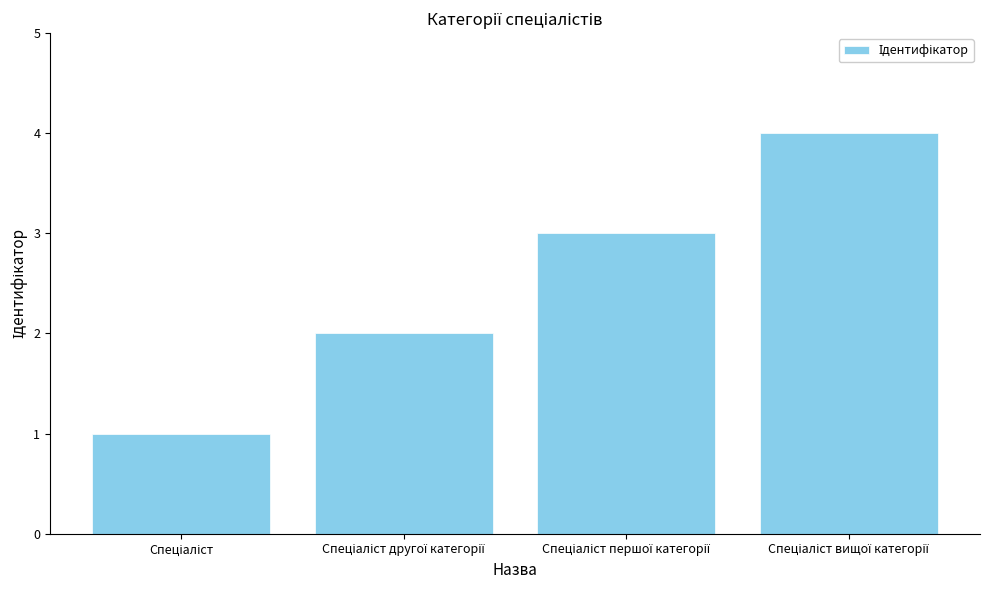

What is the difference between the maximum and minimum values?

3